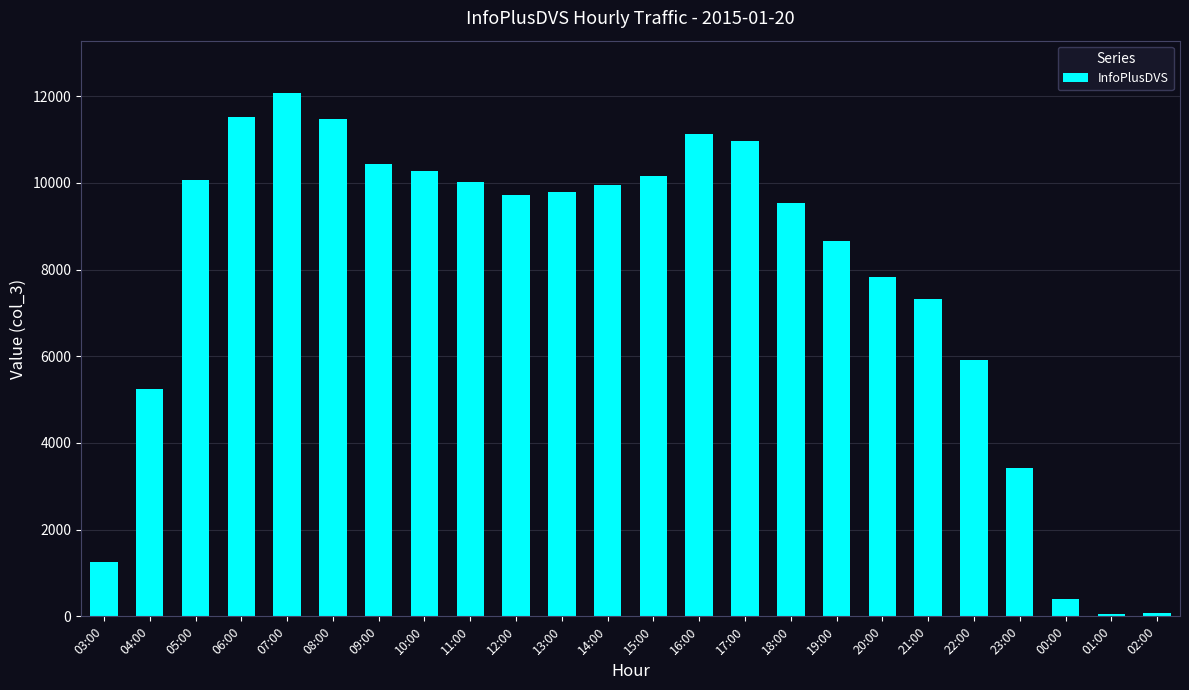

What is the difference between the values at 13:00 and 22:00?

3886